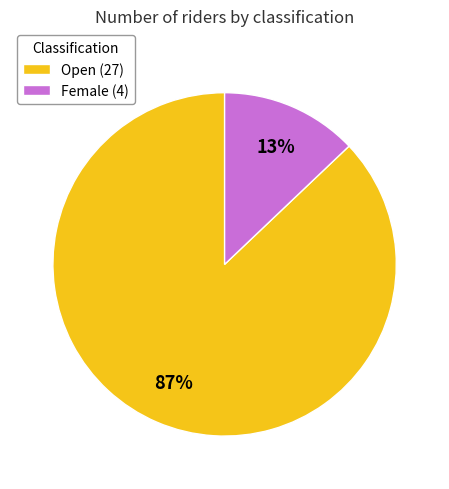

Which category has the smallest portion of the pie?

Female